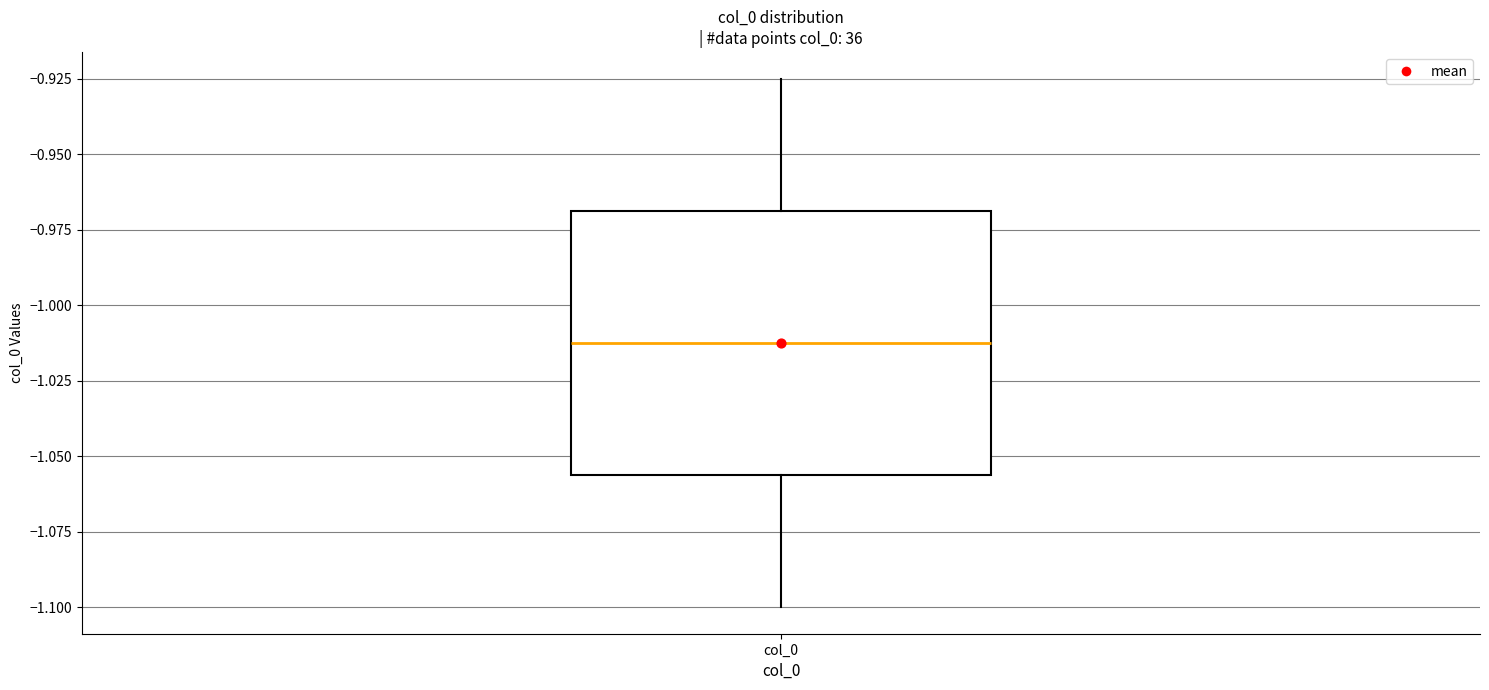

Read this box plot against the y-axis: the position of the median line, the range covered by the box, and the ends of both whiskers. The values are not printed on the chart, so give them approximately, as read against the axis.

median -1.010, box -1.055 to -0.970, whiskers -1.100 to -0.925